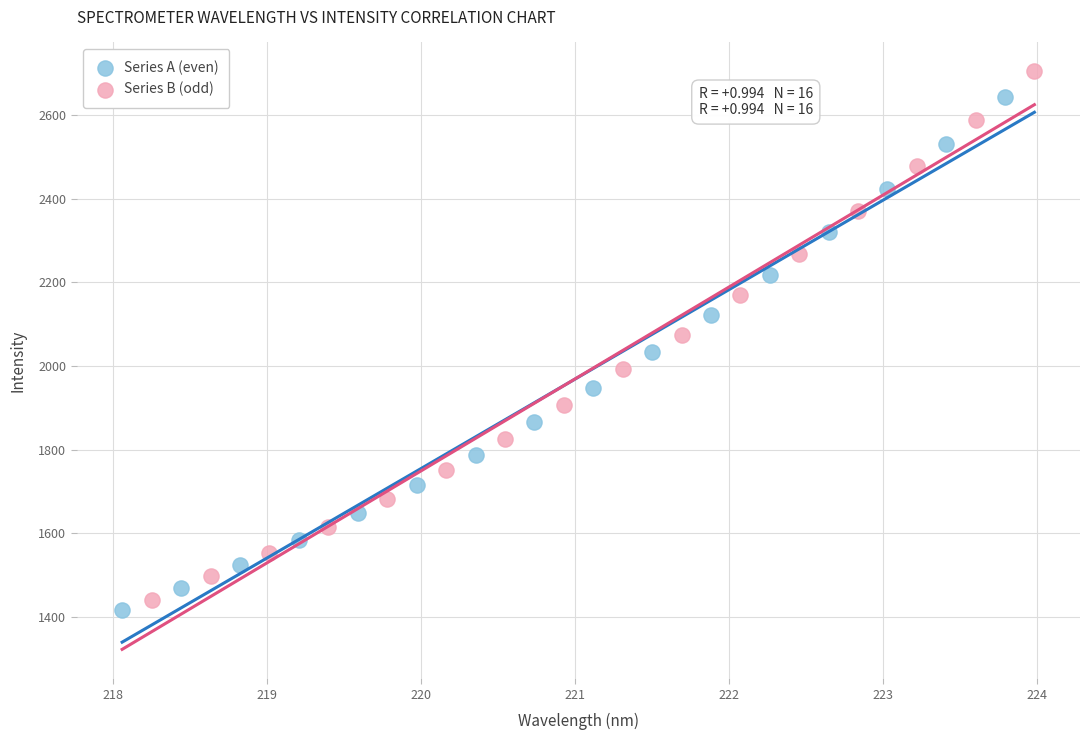

Which series has the widest spread of Y values?

Series B (odd)